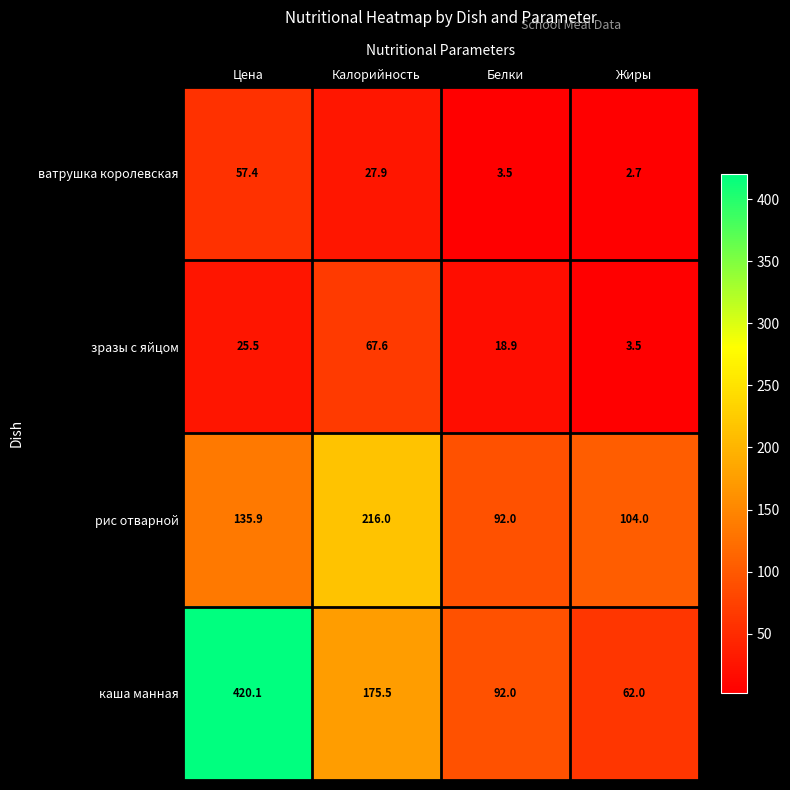

The value of рис отварной at Жиры is 31.1. True or false?

False